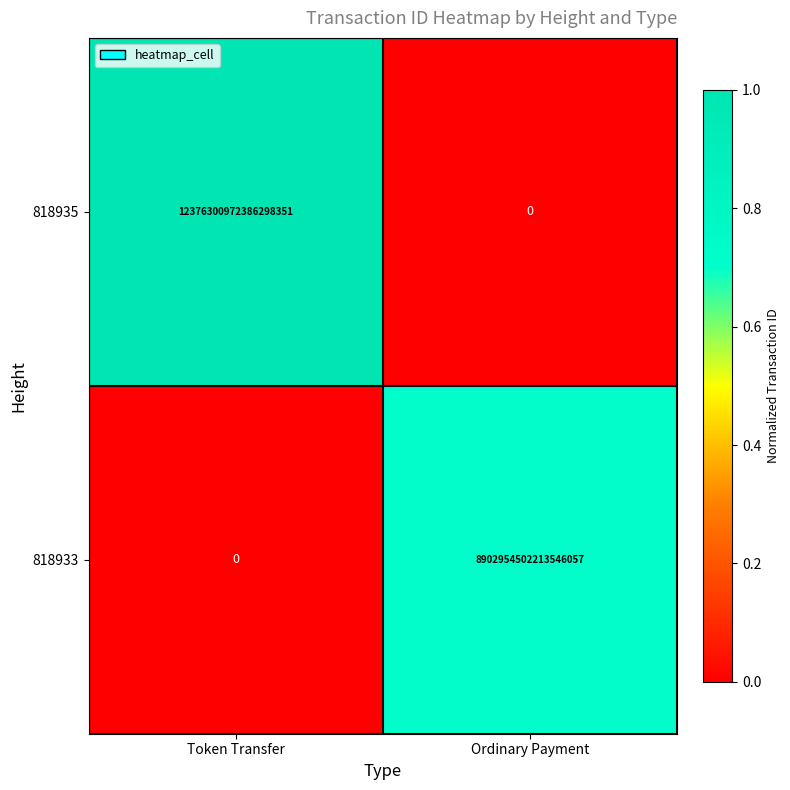

Between Token Transfer and Ordinary Payment, which series saw the biggest shift?

818935